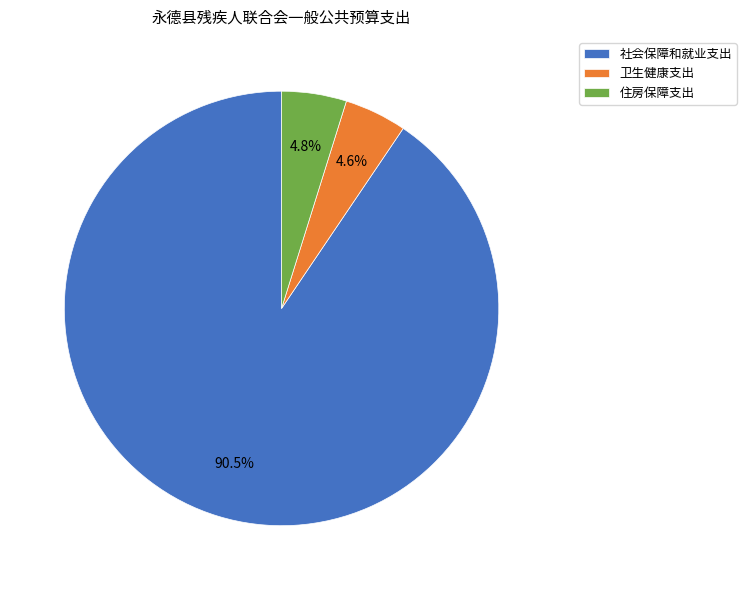

Does 社会保障和就业支出 represent more than half of the total?

Yes